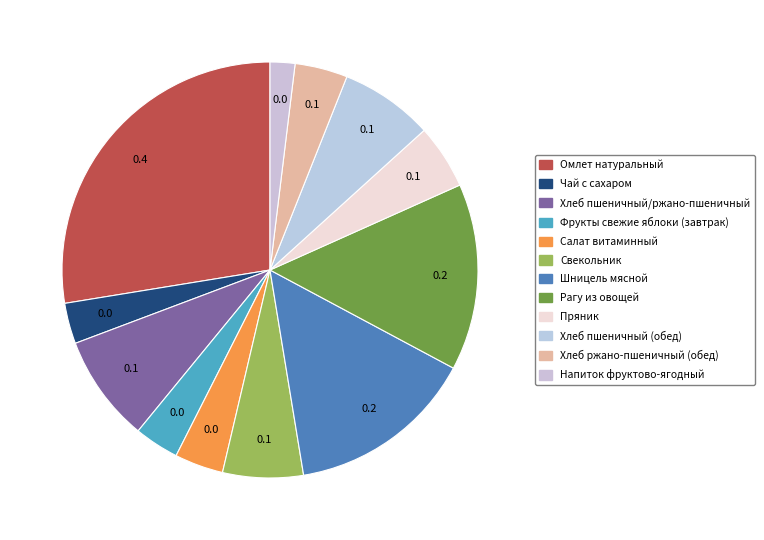

Is Хлеб ржано-пшеничный (обед) the majority of the pie?

No